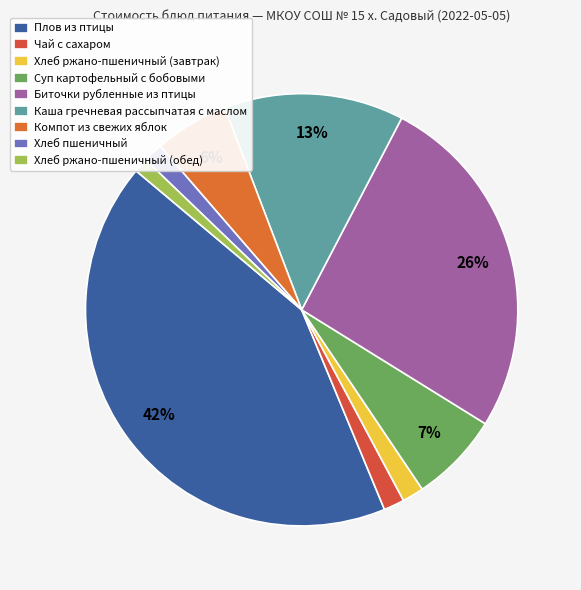

Is there any slice that represents more than half of the pie?

No